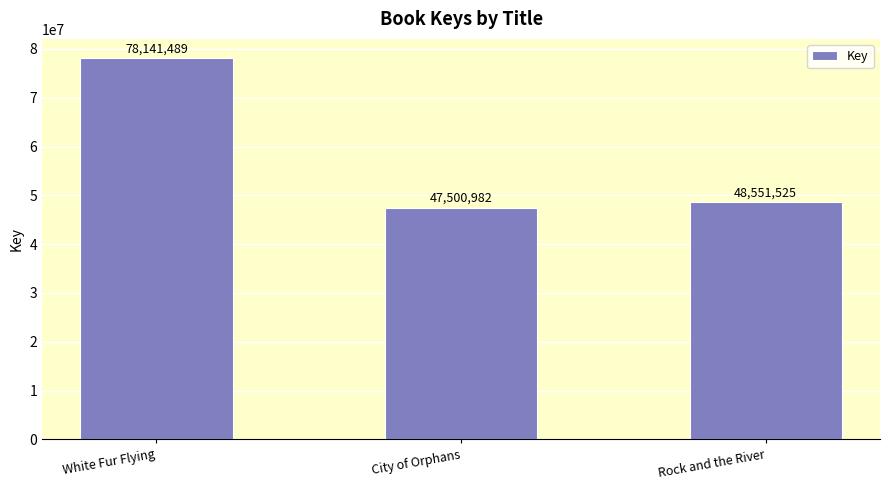

Rank the categories by value from highest to lowest.

White Fur Flying, Rock and the River, City of Orphans